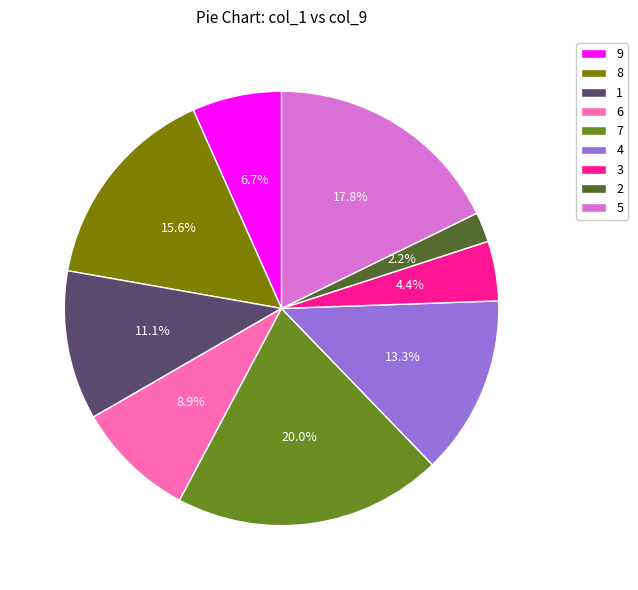

Approximately how many times larger is the value at 6 compared to 5?

0.5